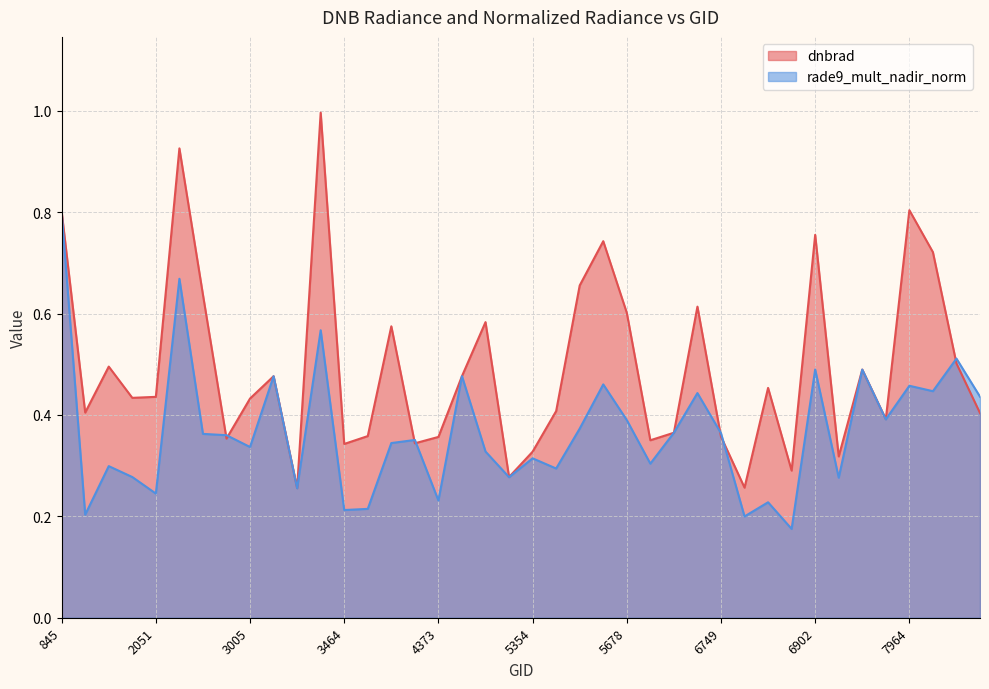

What is the difference between the maximum and second lowest values in the rade9_mult_nadir_norm series?

0.6